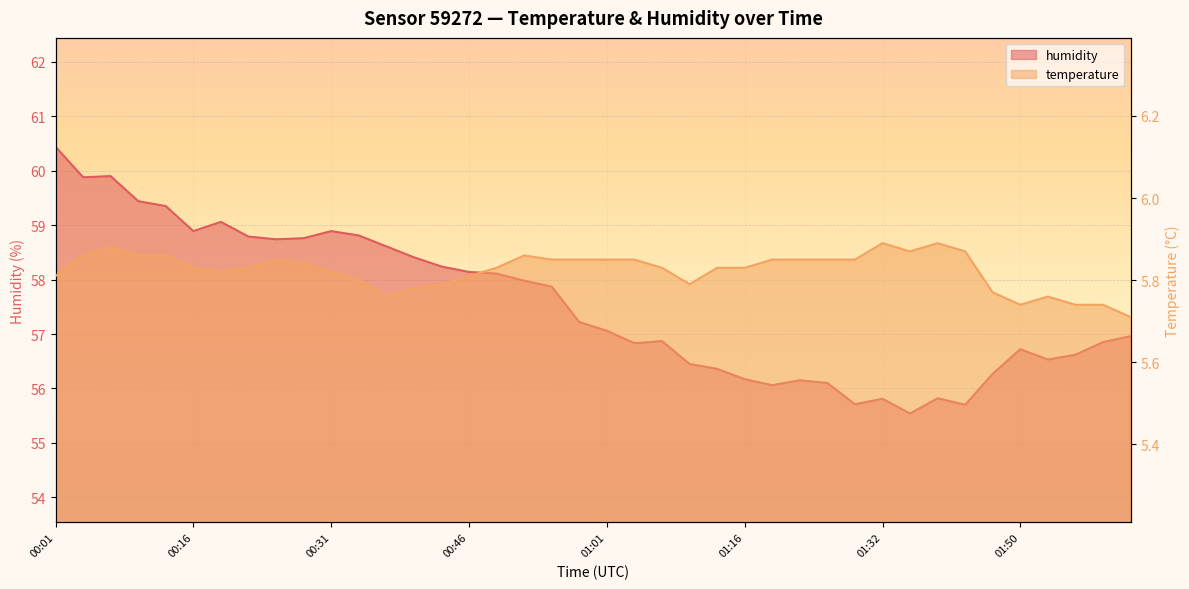

Which series has the widest spread of values?

humidity